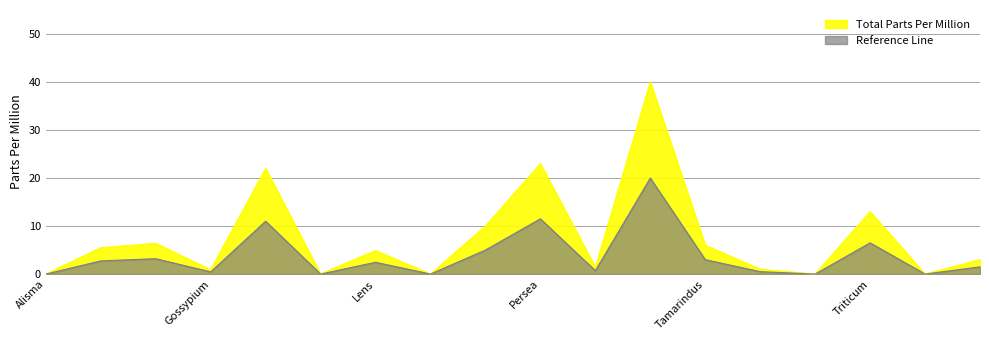

How many lines are shown in the chart?

2